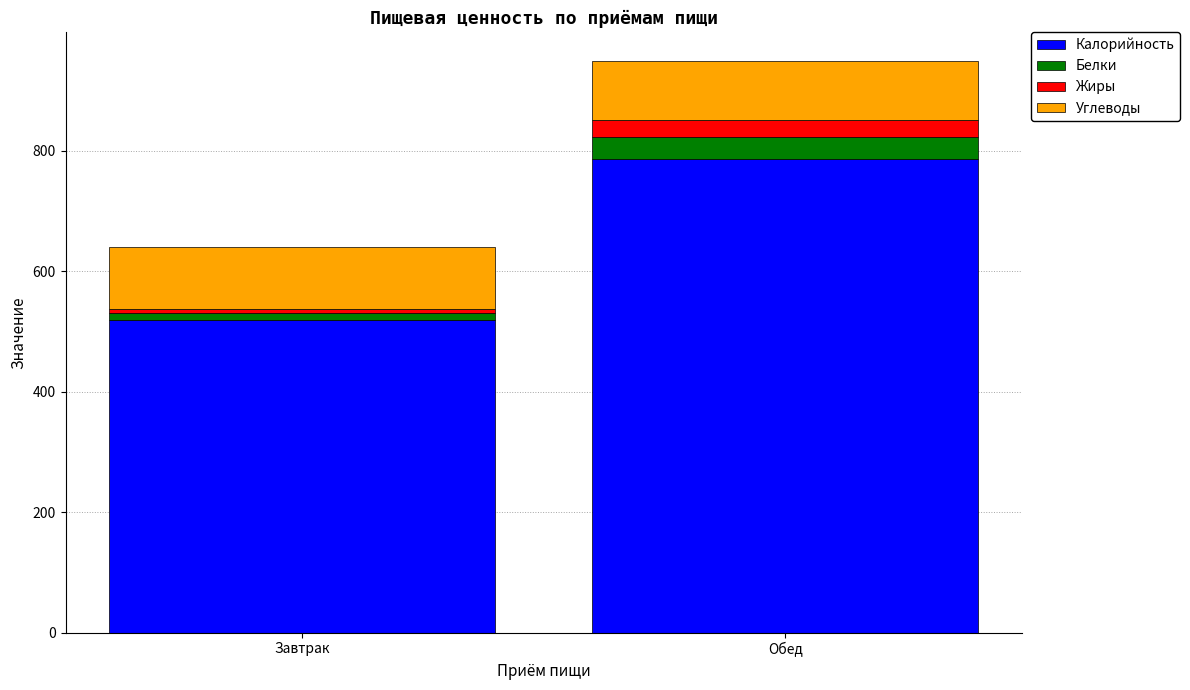

At which label does Калорийность reach its peak?

Обед